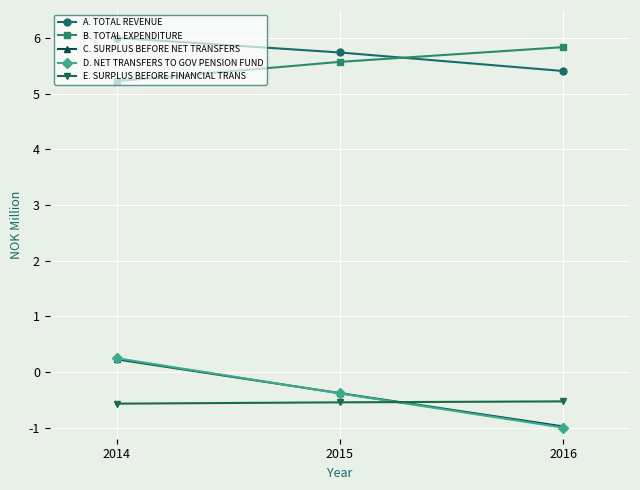

What is the difference between the highest and lowest values at 2014?

6.6